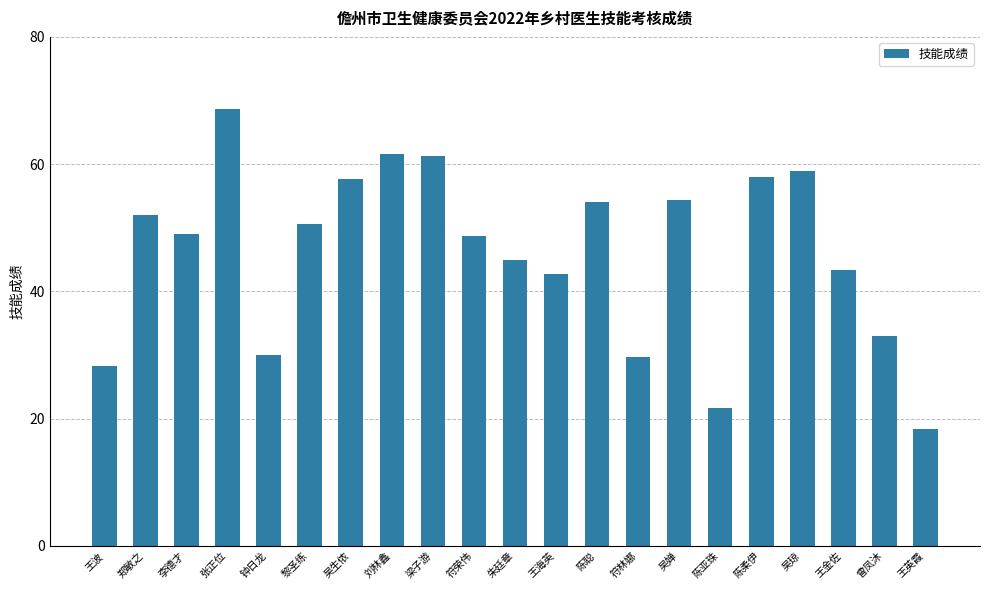

The value at 王英霞 is 18.3. True or false?

True